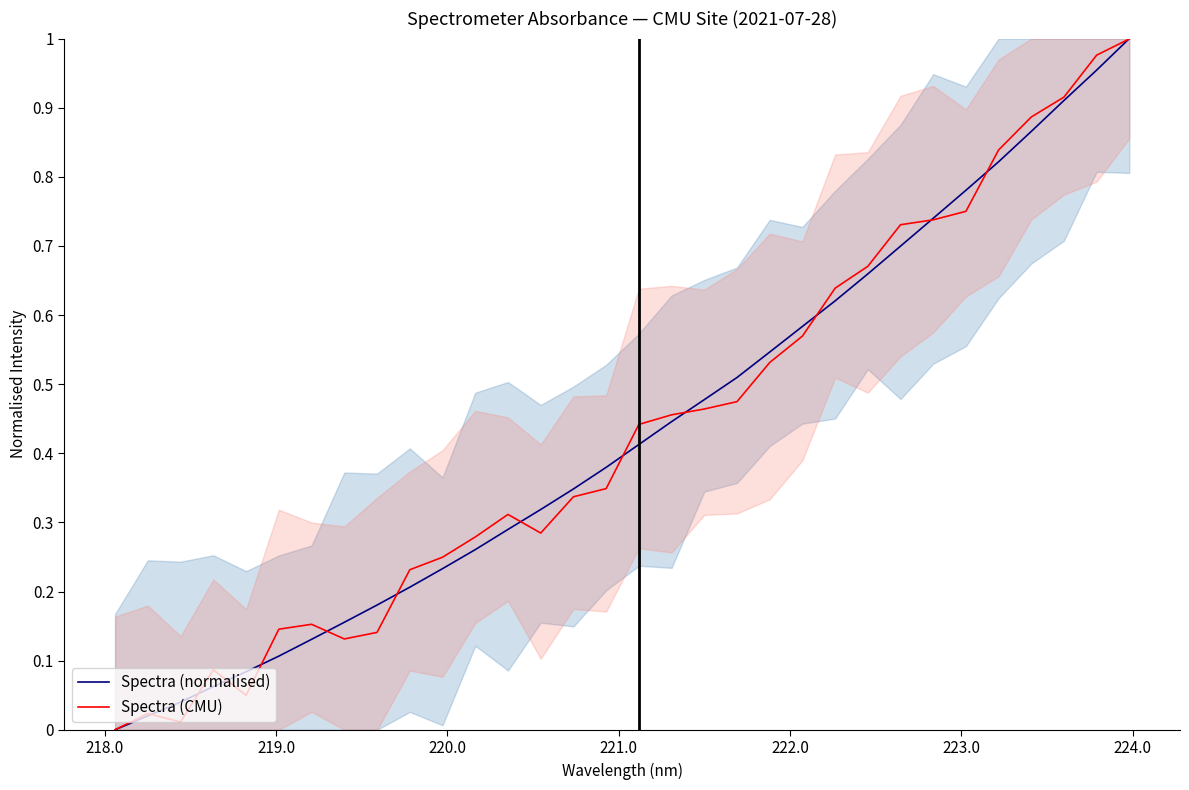

True or false: Spectra (normalised) and Spectra (CMU) cross at least once.

True